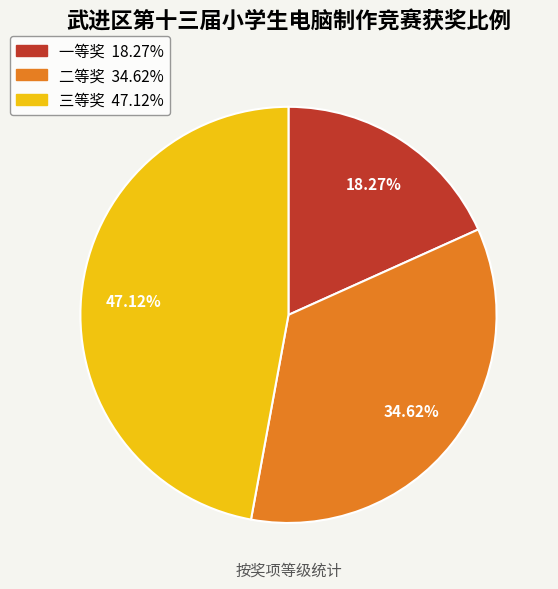

What is the ratio of the value at 三等奖 to the value at 二等奖?

1.4